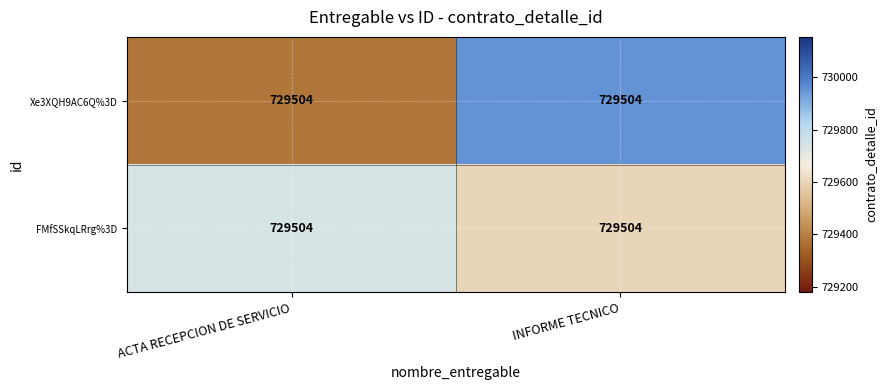

What is the maximum value shown in the chart?

729954.7